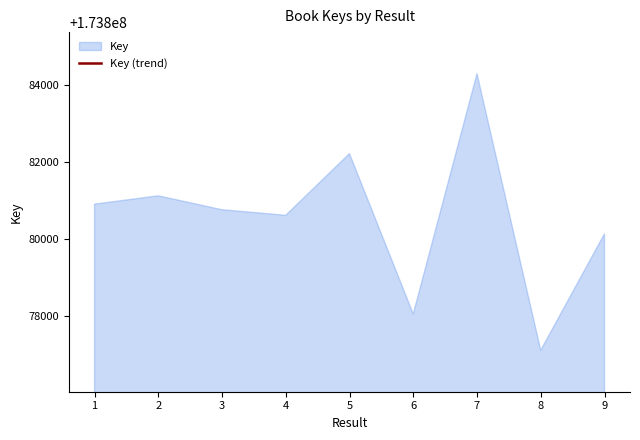

What is the maximum value for Key?

173884299